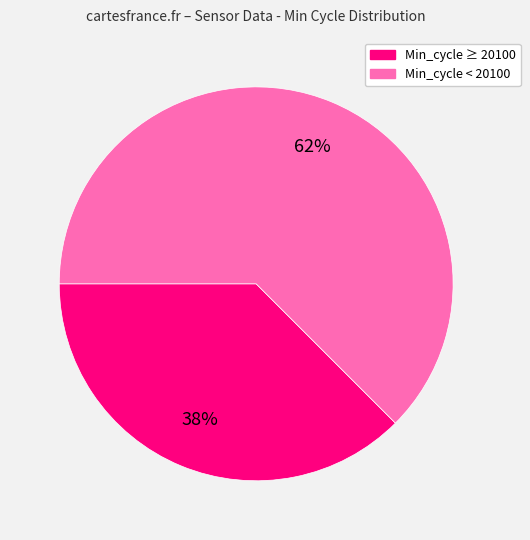

Count the number of slices in the pie.

2